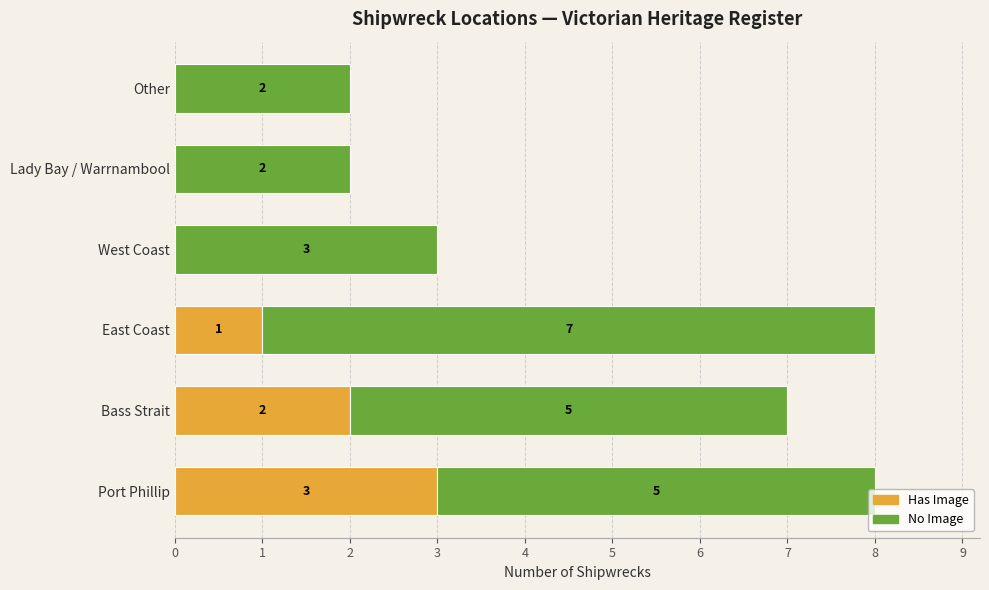

What is the sum of all Has Image values?

6